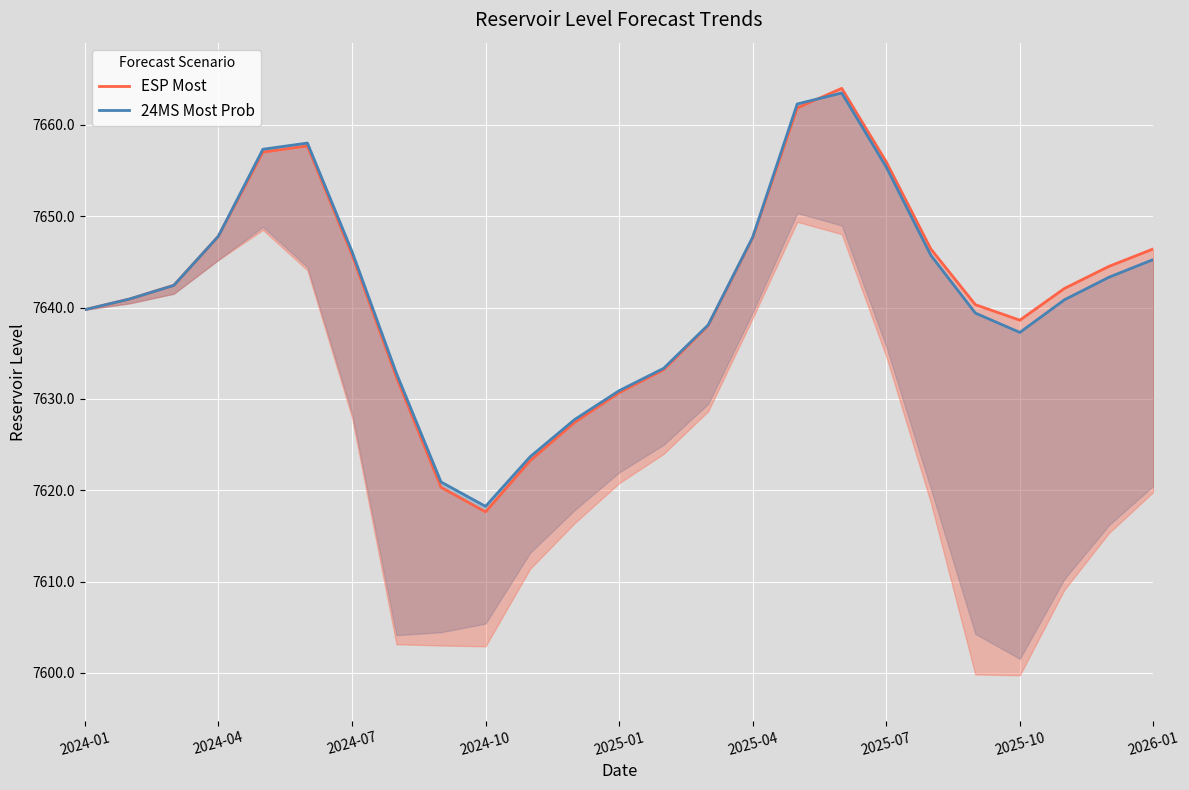

Rank the series by their maximum value, from highest to lowest.

ESP Most, 24MS Most Prob